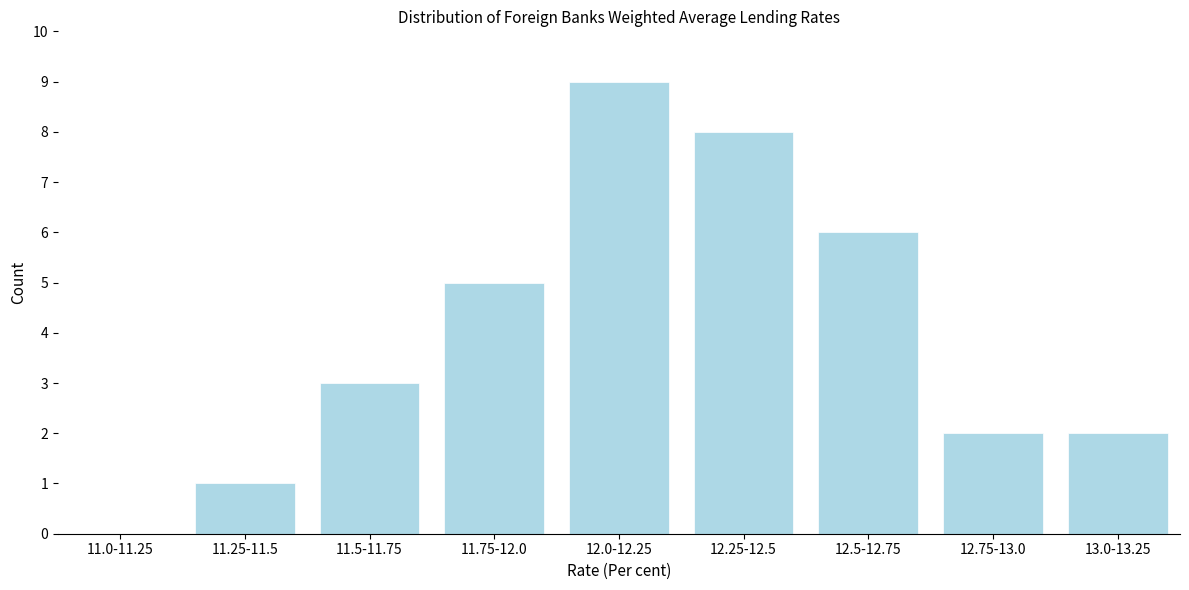

Reading left to right, extract all data points from this chart.

11.0-11.25=0	11.25-11.5=1	11.5-11.75=3	11.75-12.0=5	12.0-12.25=9	12.25-12.5=8	12.5-12.75=6	12.75-13.0=2	13.0-13.25=2